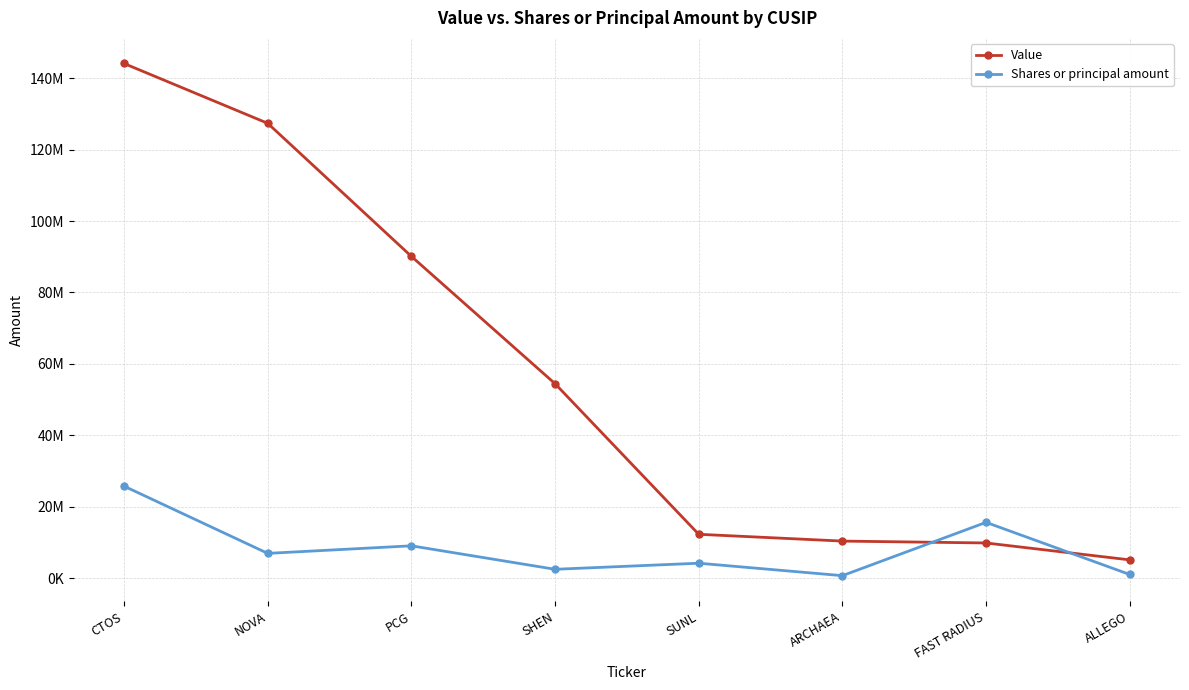

Does the chart have visible grid lines?

Yes